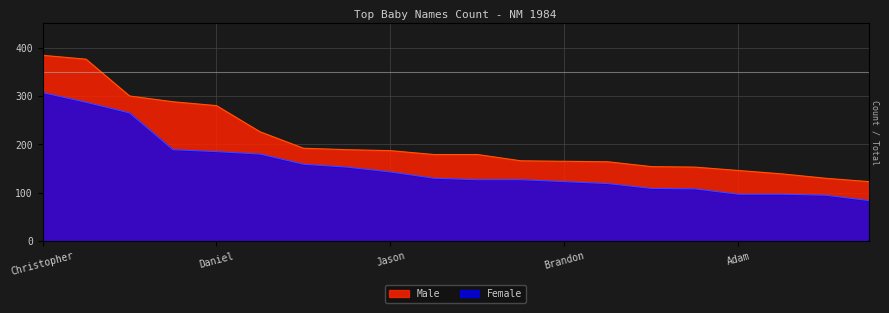

Rank the series by their maximum value, from lowest to highest.

Female, Male